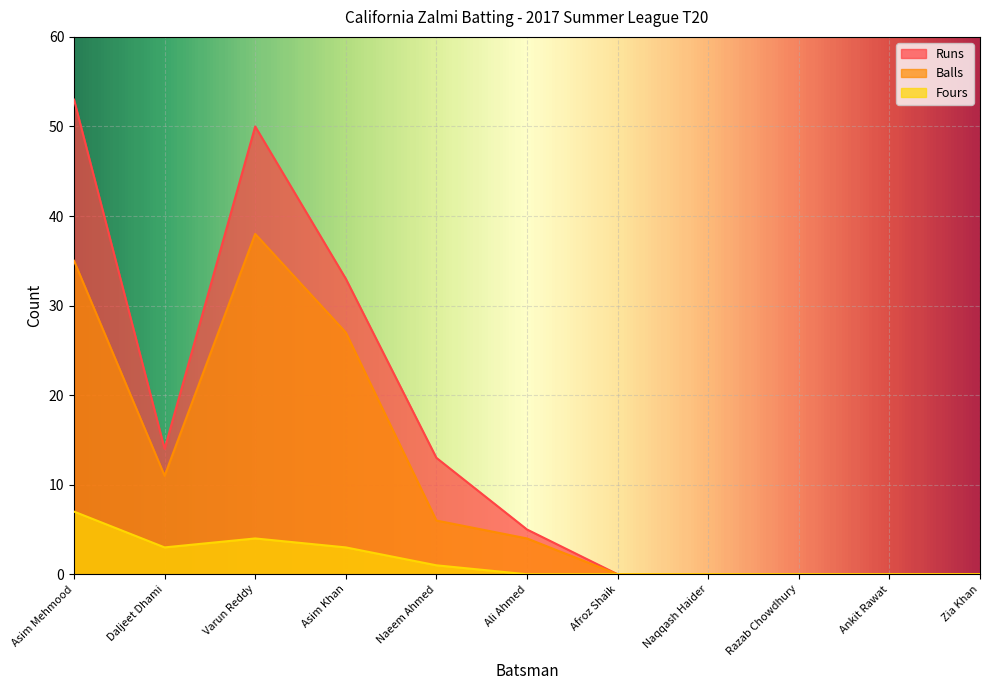

What position from the left is Naeem Ahmed?

5